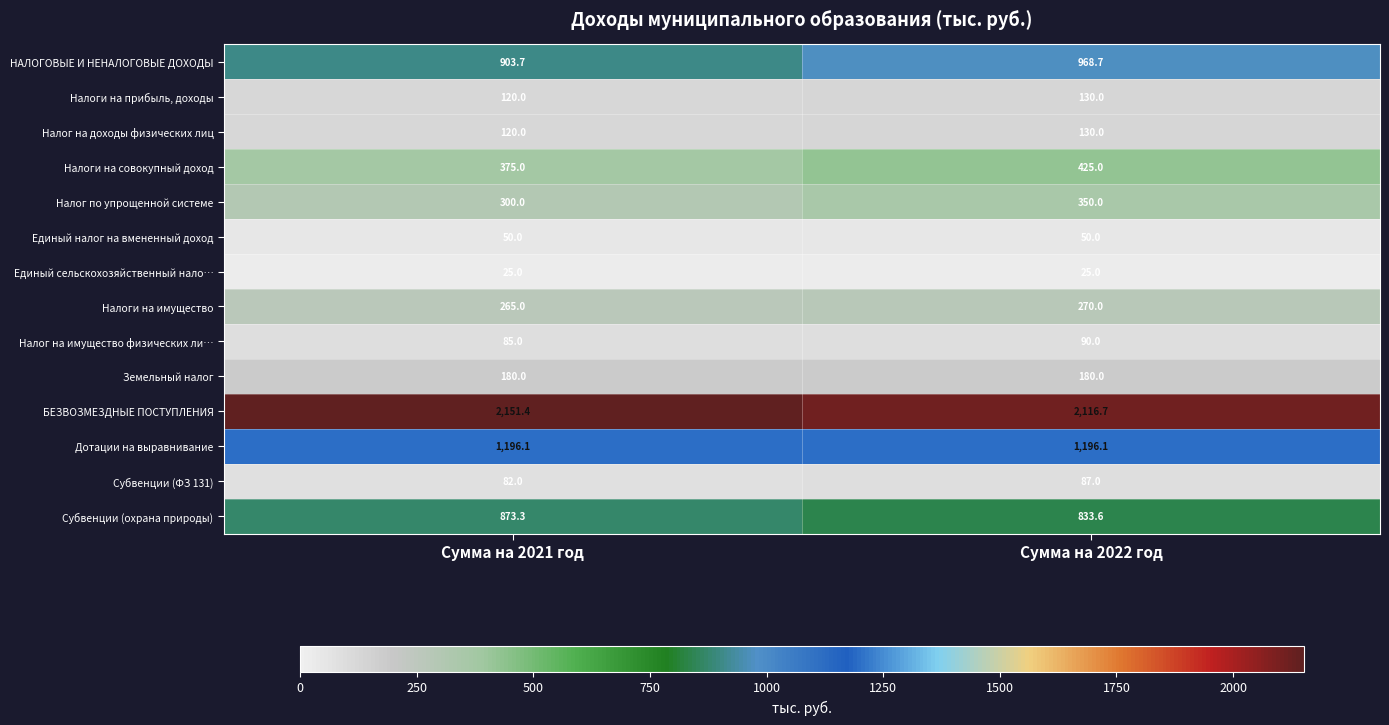

The Дотации на выравнивание series shows 1196.1 at Сумма на 2022 год. True or false?

True